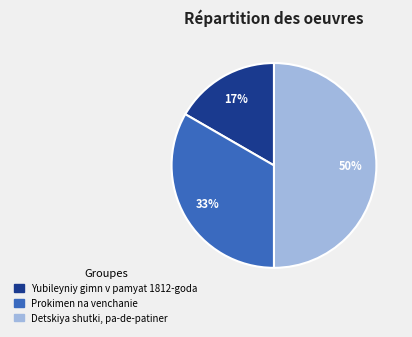

Between Prokimen na venchanie and Detskiya shutki, pa-de-patiner, which is larger?

Detskiya shutki, pa-de-patiner